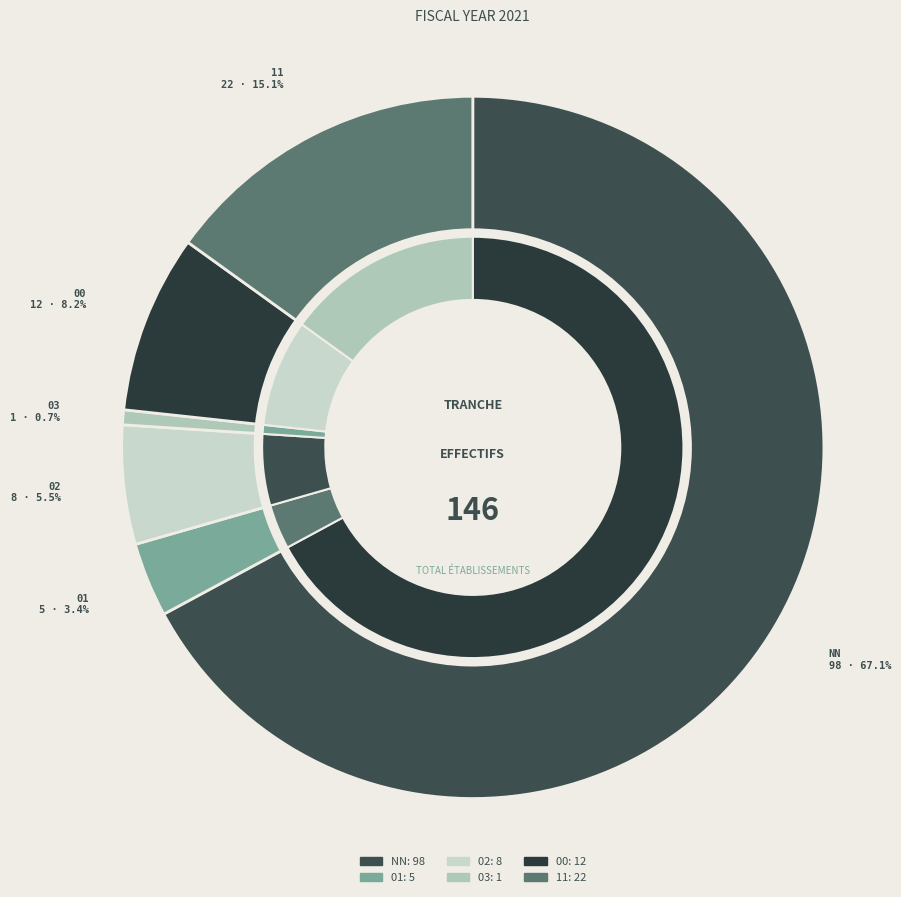

What is the smallest slice in the pie chart?

03